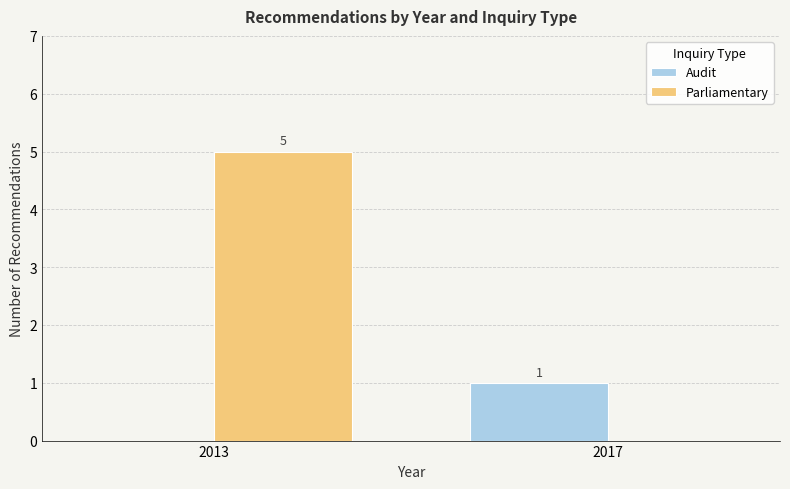

What is the total value across all series at 2013?

5